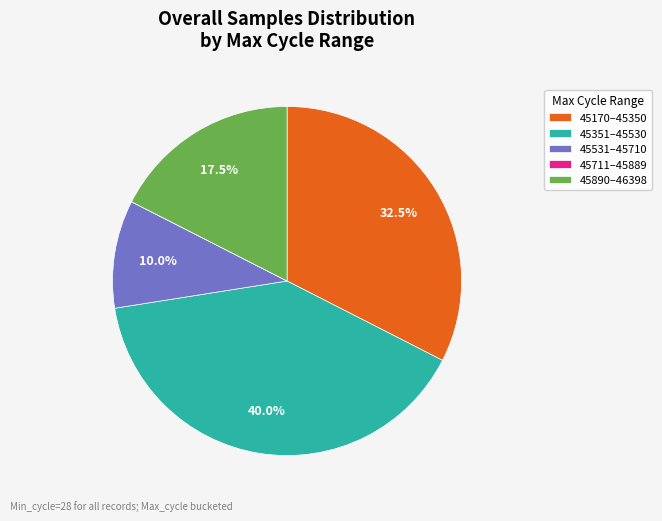

Do 45890–46398 and 45351–45530 together represent more than half of the pie?

Yes